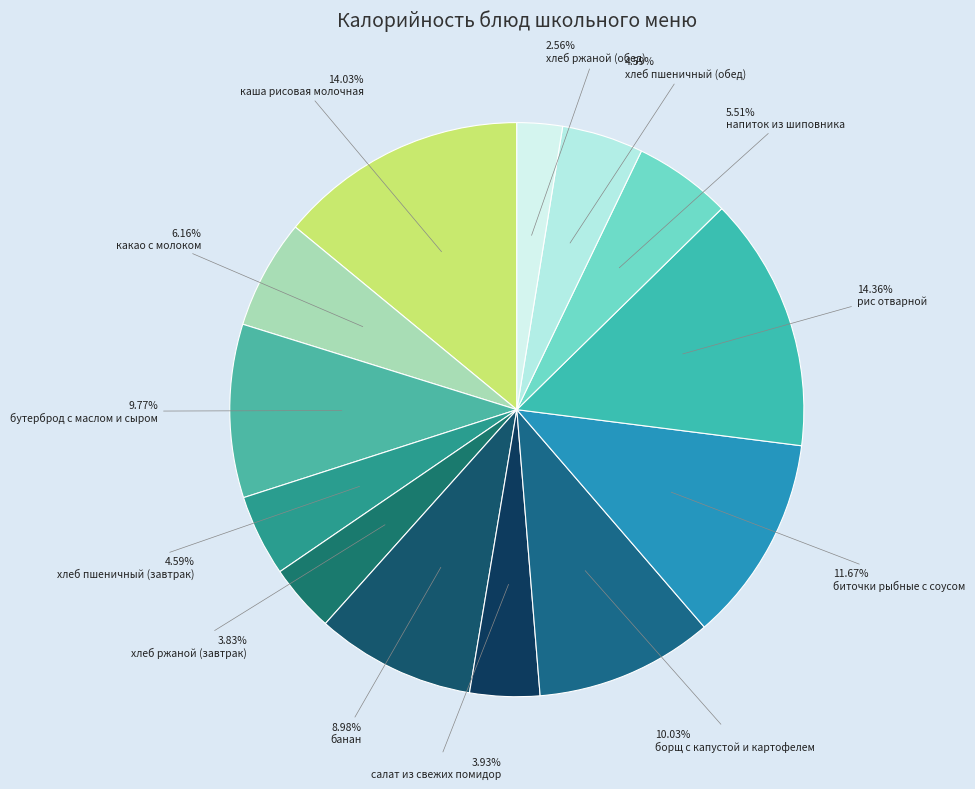

Is there a majority slice in this chart?

No